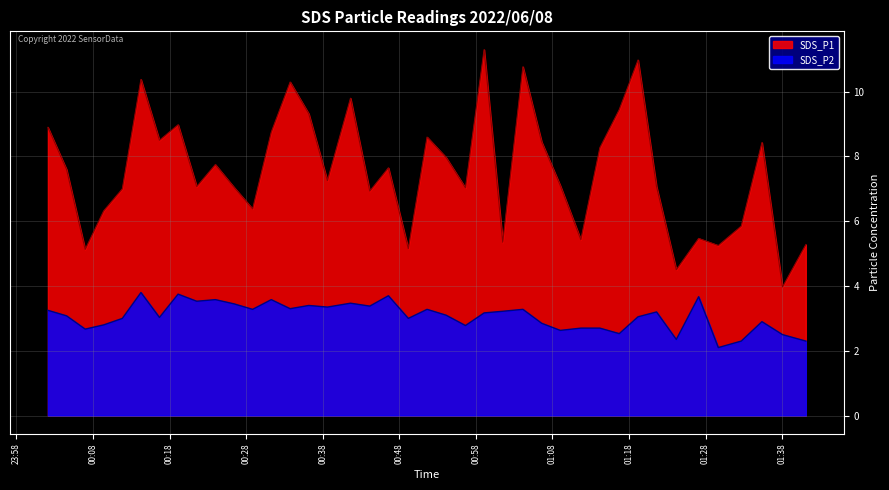

The SDS_P1 series shows 8.8 at 2022/06/08 00:31:17. True or false?

True